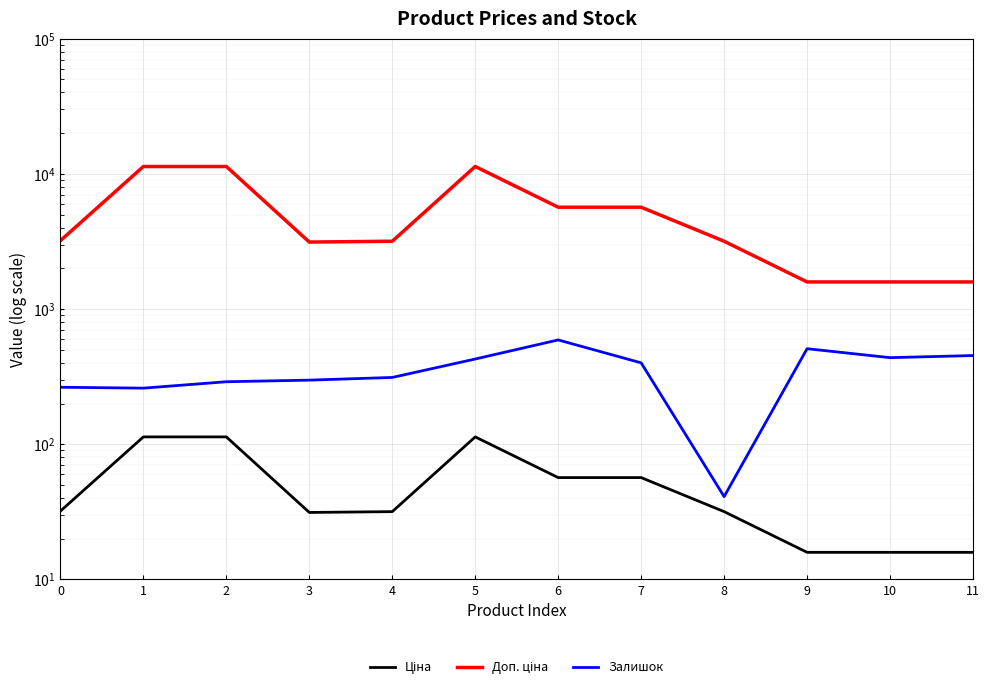

Reading left to right, what are all the values shown in this chart?

Ціна: 0=32.0	1=113.3	2=113.3	3=31.3	4=31.7	5=113.3	6=56.7	7=56.7	8=31.7	9=15.9	10=15.9	11=15.9
Доп. ціна: 0=3205.0	1=11334.0	2=11334.0	3=3130.0	4=3174.0	5=11334.0	6=5667.0	7=5667.0	8=3174.0	9=1587.0	10=1587.0	11=1587.0
Залишок: 0=264.0	1=260.0	2=290.0	3=298.0	4=312.0	5=427.0	6=591.0	7=400.0	8=41.0	9=509.0	10=437.0	11=453.0